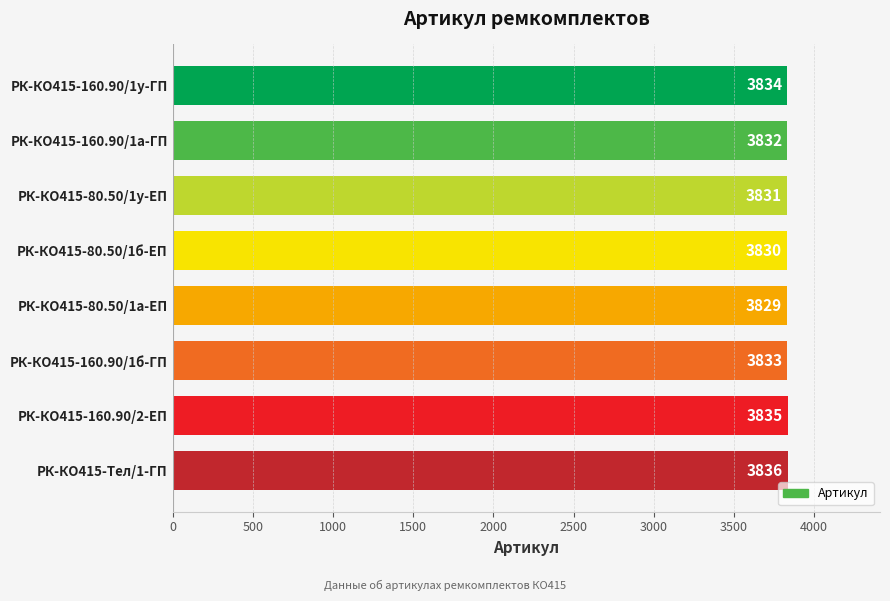

The chart shows a value of 3834 at РК-КО415-160.90/1у-ГП. True or false?

True